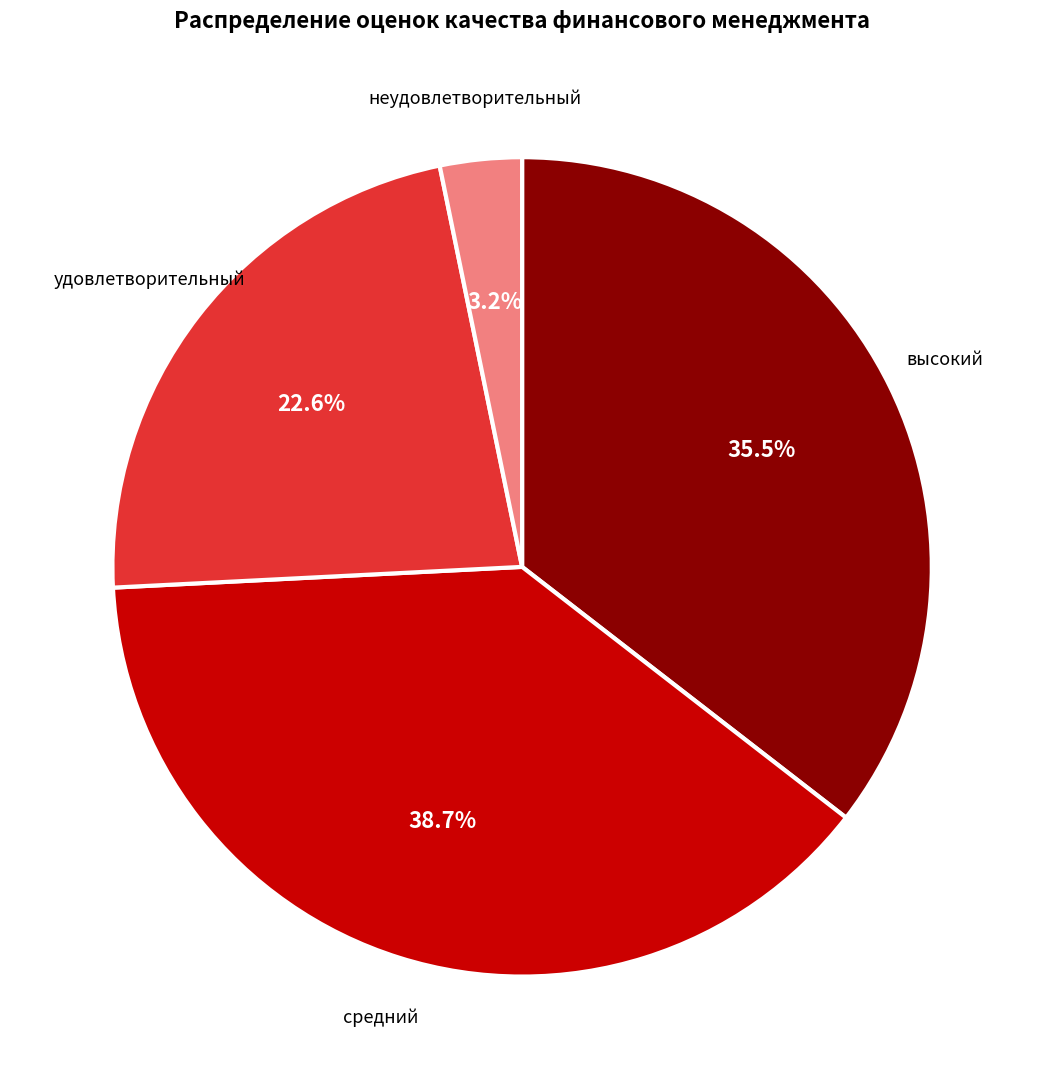

Is there any slice that represents more than half of the pie?

No